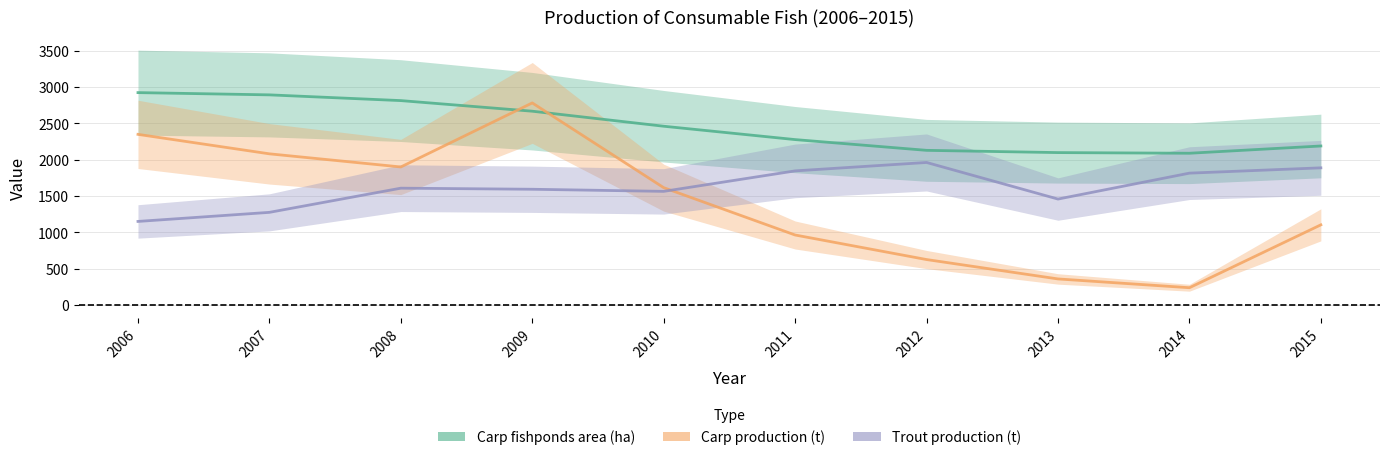

In Carp production (t), how many points are higher than both neighbors (excluding endpoints)?

1